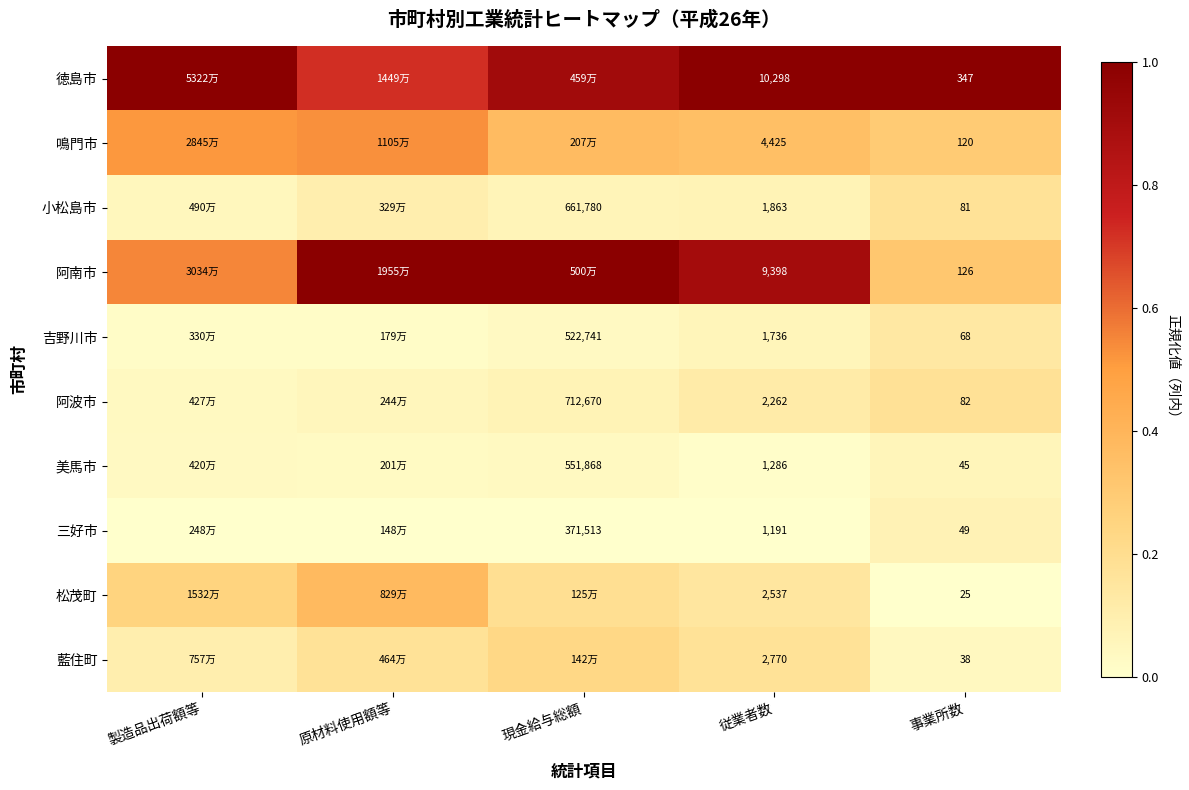

Is it true that 藍住町 equals 0.3 at 従業者数?

False